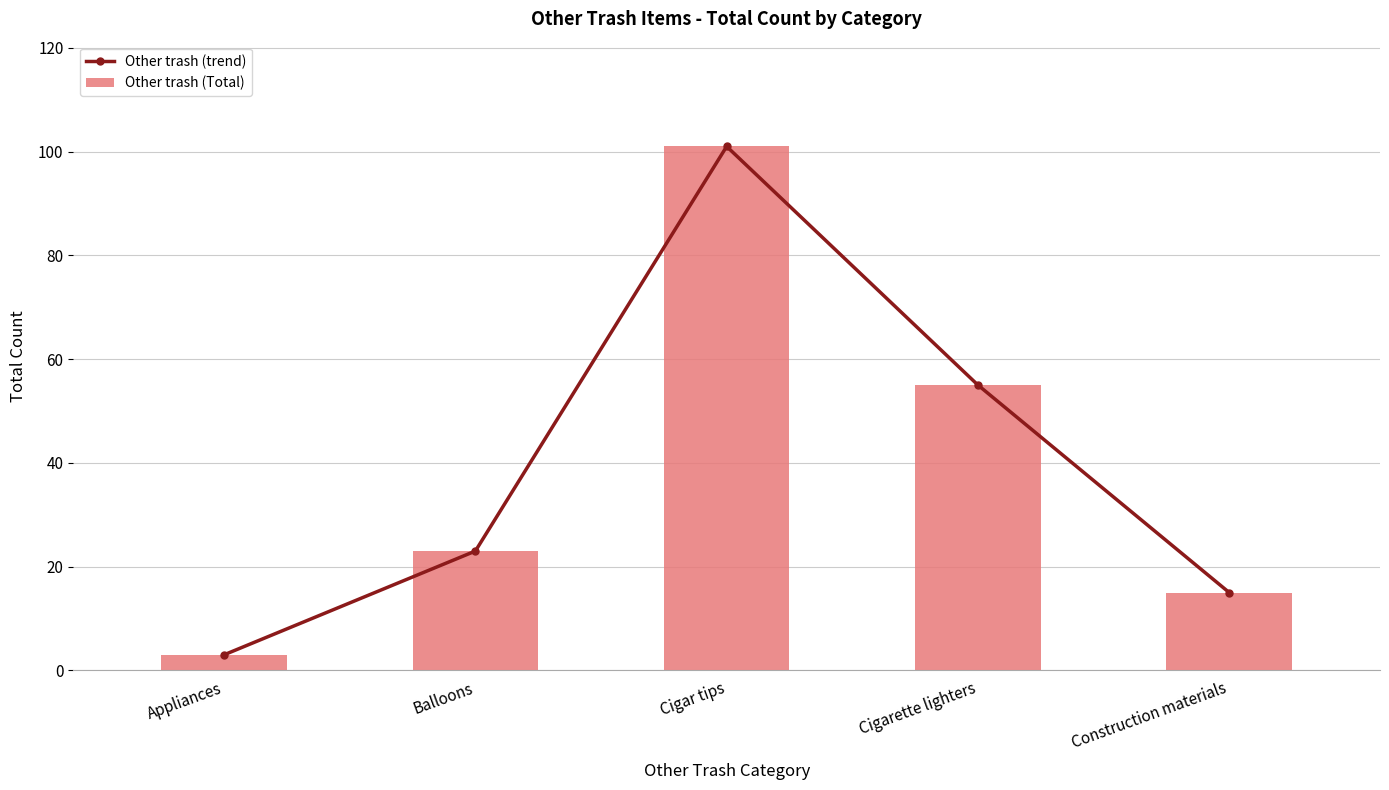

Reading left to right, list all the values displayed in this chart.

Other trash (trend): Appliances=3	Balloons=23	Cigar tips=101	Cigarette lighters=55	Construction materials=15
Other trash (Total): Appliances=3	Balloons=23	Cigar tips=101	Cigarette lighters=55	Construction materials=15